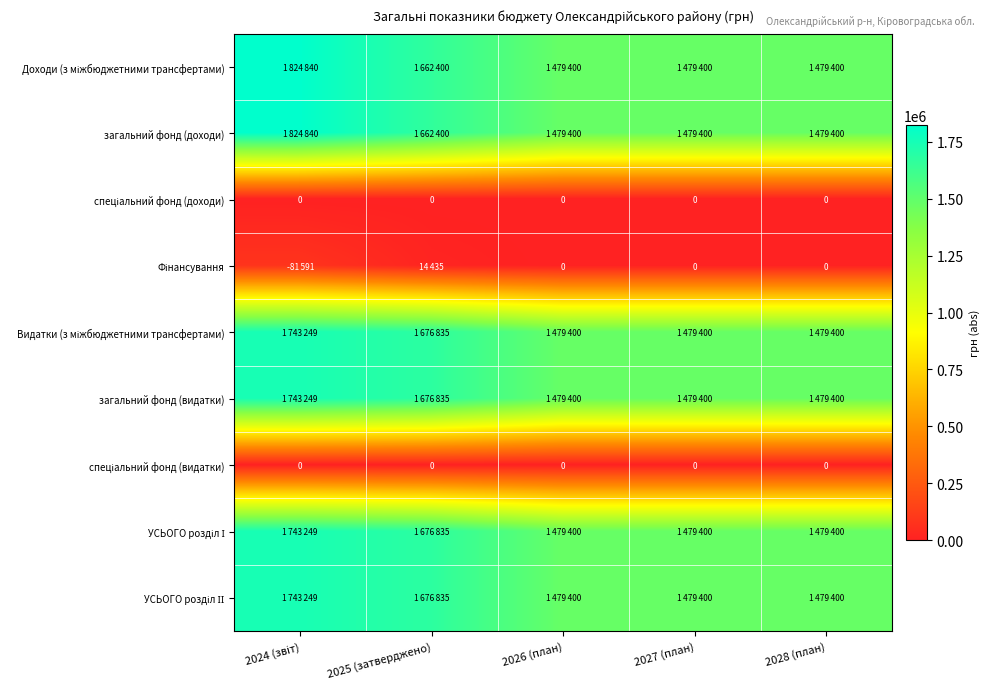

Which series has the largest range (max minus min)?

Доходи (з міжбюджетними трансфертами)